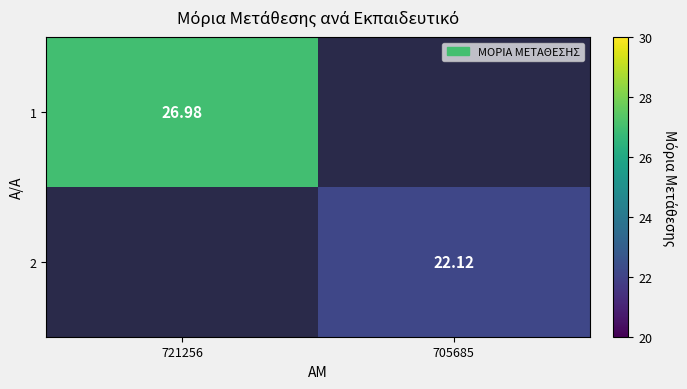

The value of 1 at 721256 is 27.0. True or false?

True